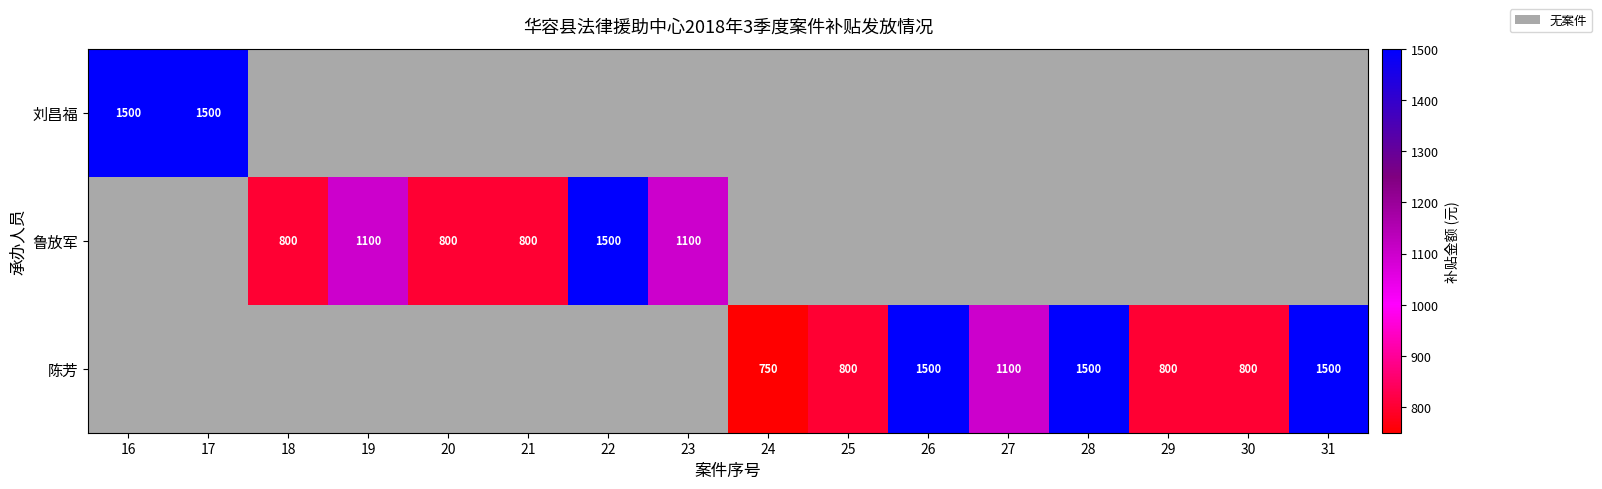

What is the total value across all series at 19?

1100